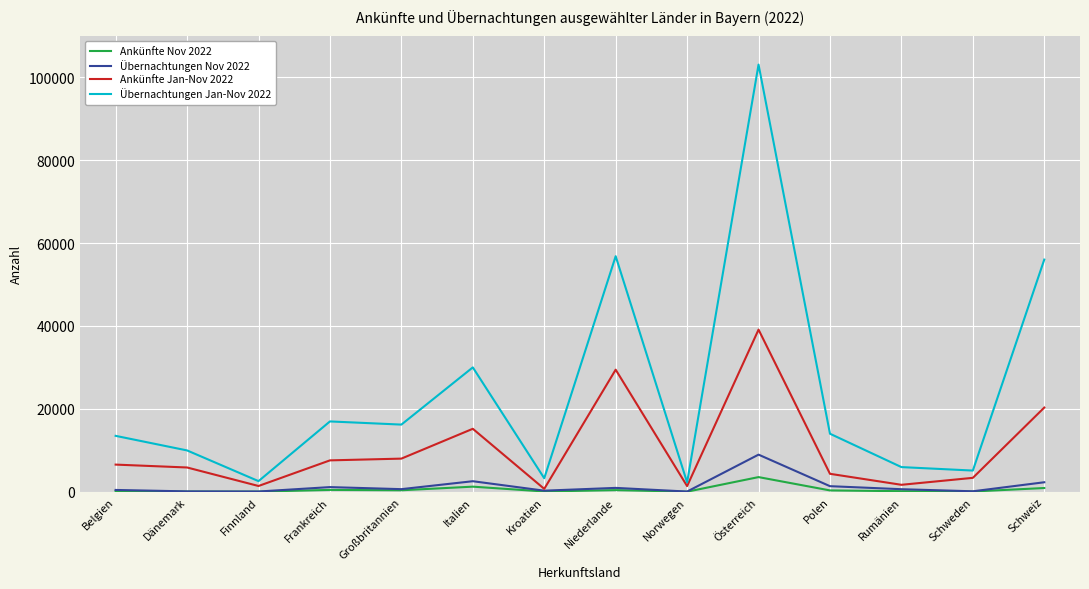

At which category is the sum across all series the highest?

Österreich